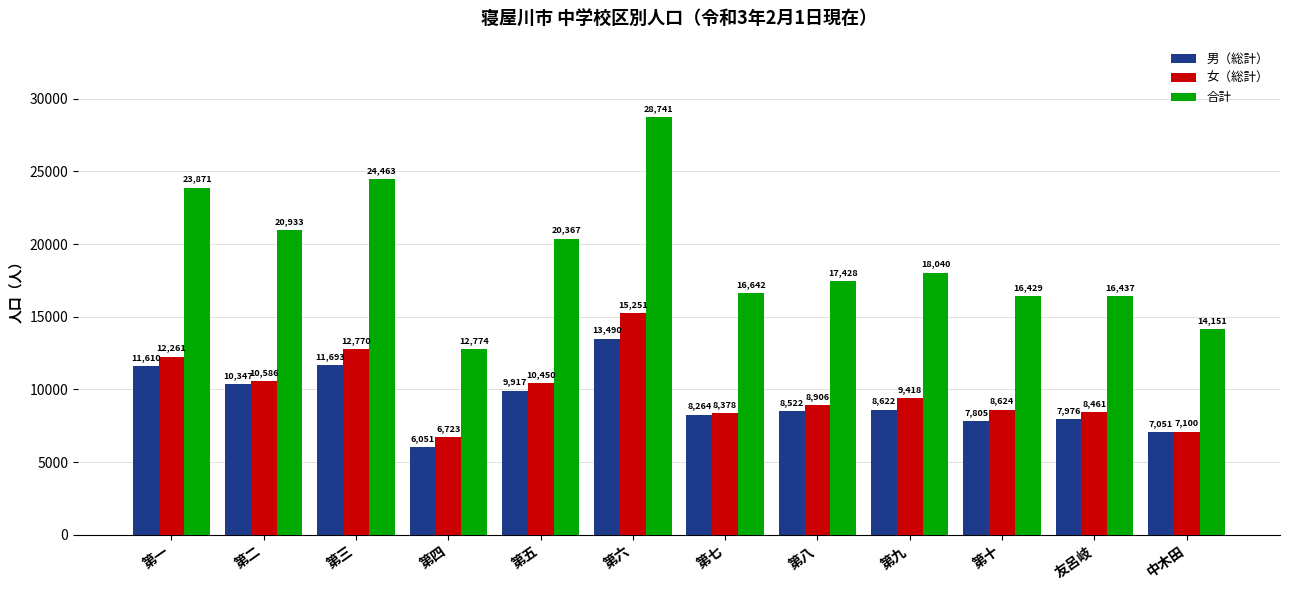

The 男（総計） series shows 6274 at 第六. True or false?

False